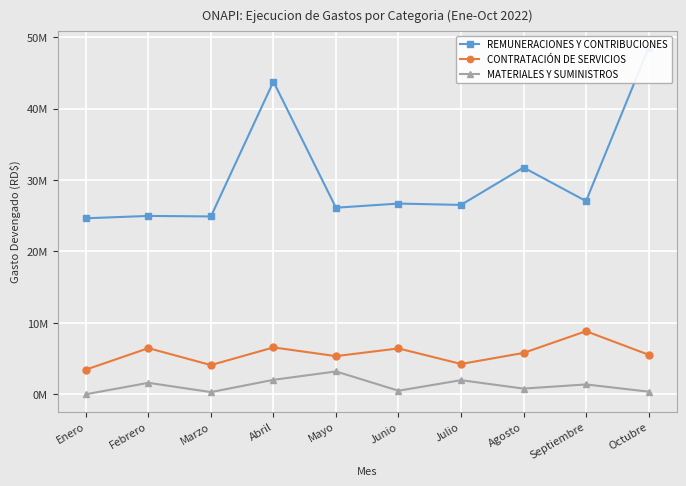

Count the number of data series in this chart.

3